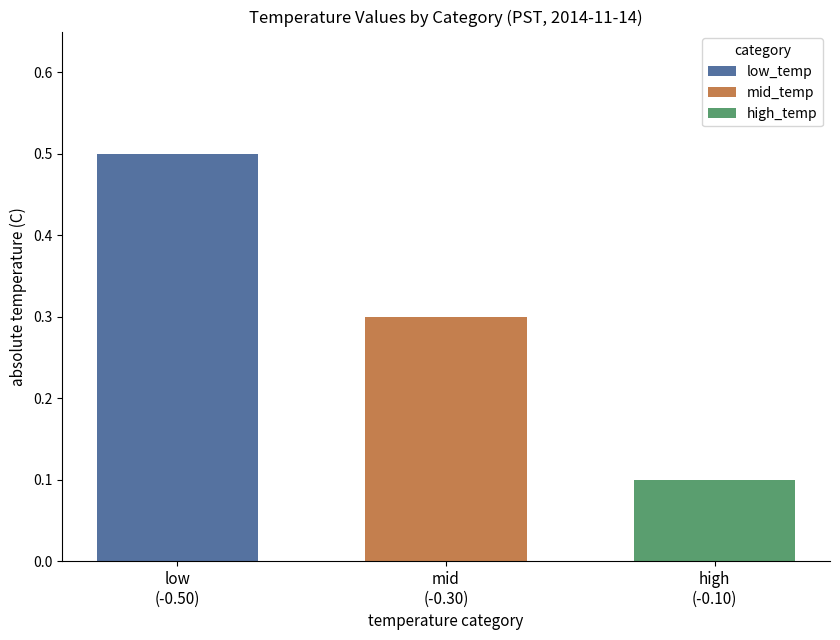

What is the highest value of the low_temp series?

0.5